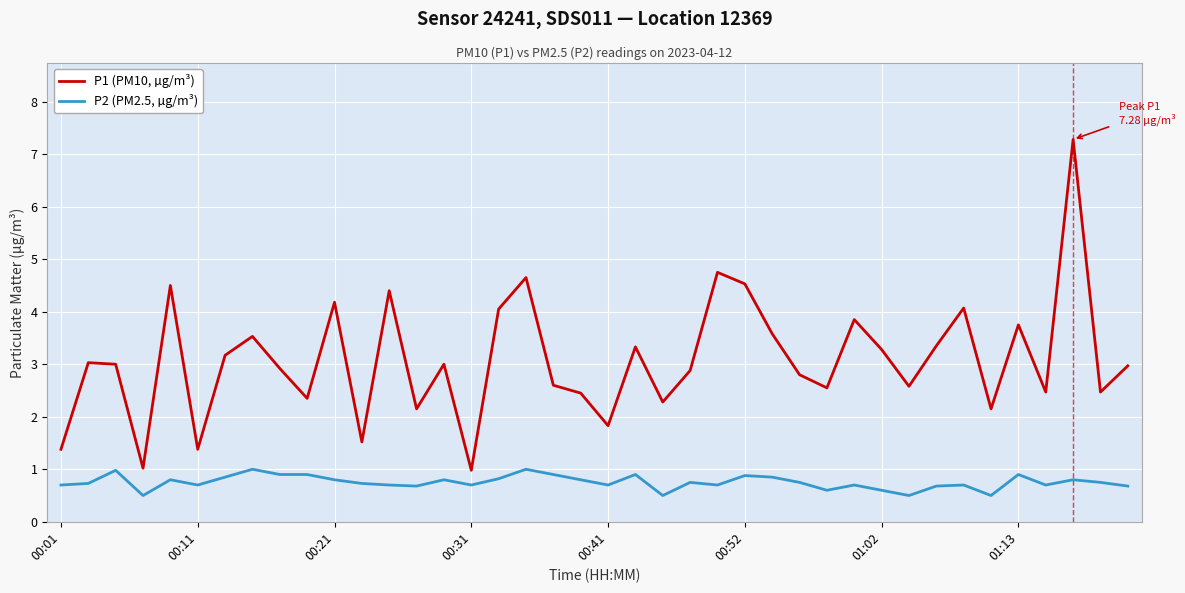

What is the minimum value for P2 (PM2.5, µg/m³)?

0.5